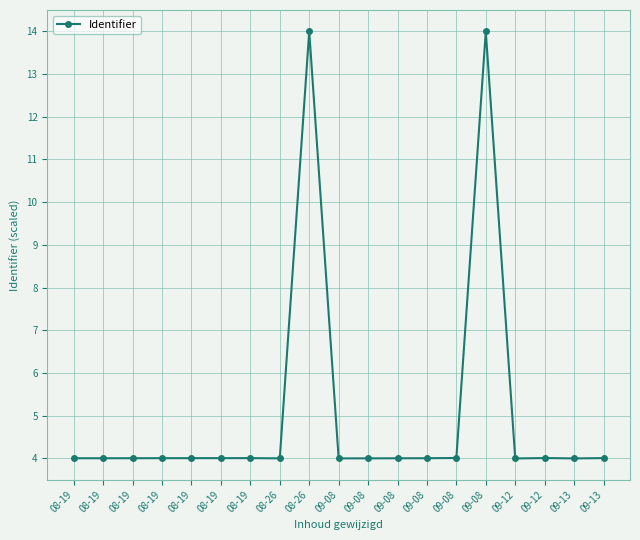

What is the difference between the maximum and minimum values?

10.0